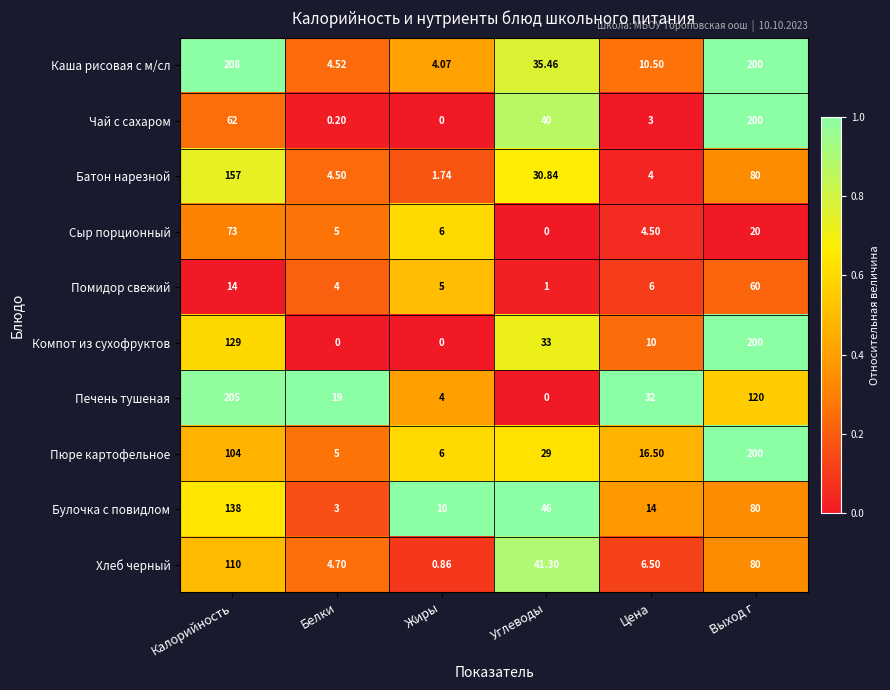

Which series has the largest total across all categories?

Каша рисовая с м/сл